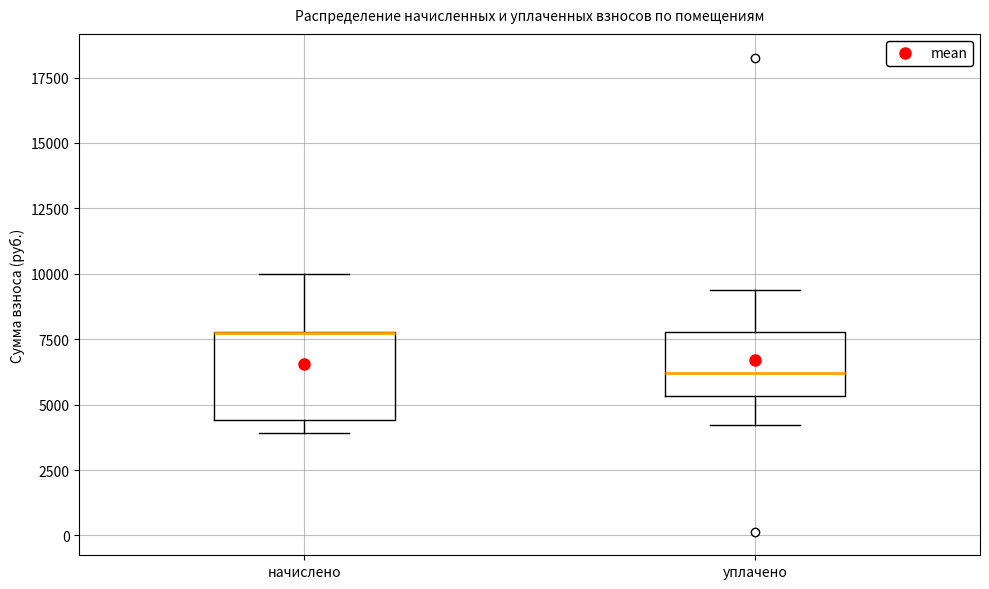

Reading left to right, transcribe this box plot: for each box, give where its median line is, the range the box spans, and where its two whiskers end, as read against the y-axis. The values are not printed on the chart, so give them approximately, as read against the axis.

начислено: median 7500 (drawn on the box's upper edge), box 4500 to 8000, whiskers 4000 to 10000
уплачено: median 6000, box 5500 to 8000, whiskers 4000 to 9500